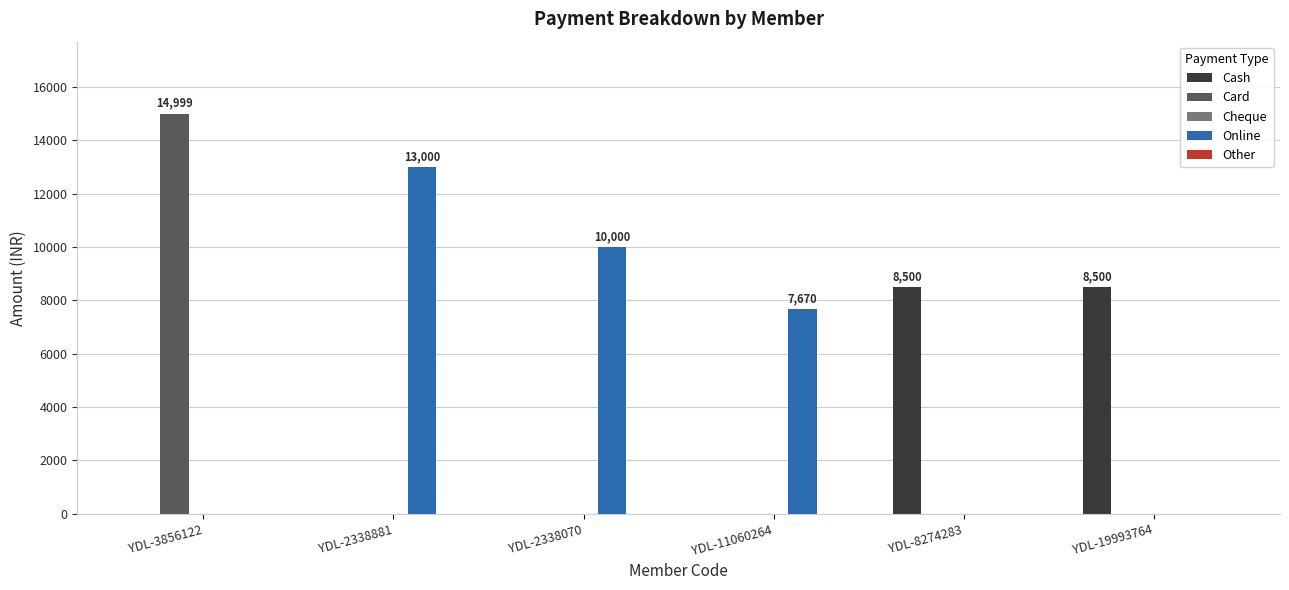

What is the maximum value shown in the chart?

14999